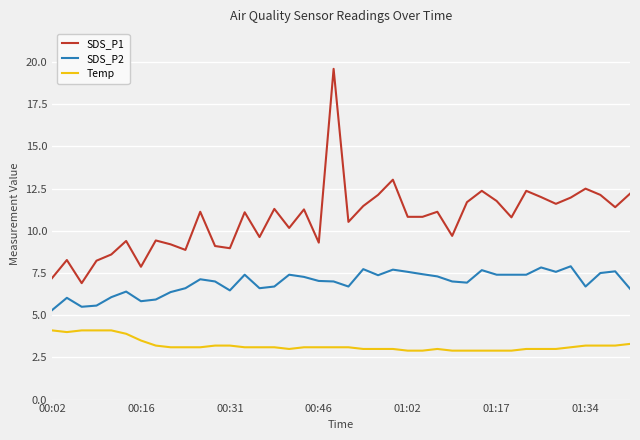

What is the difference between the second highest and minimum values in the Temp series?

1.2